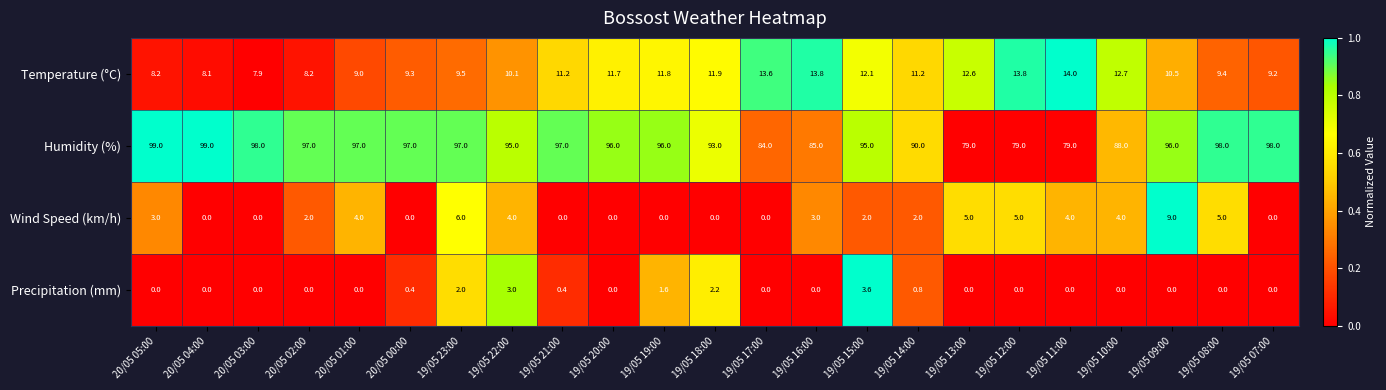

Which series has the widest spread of values?

Humidity (%)